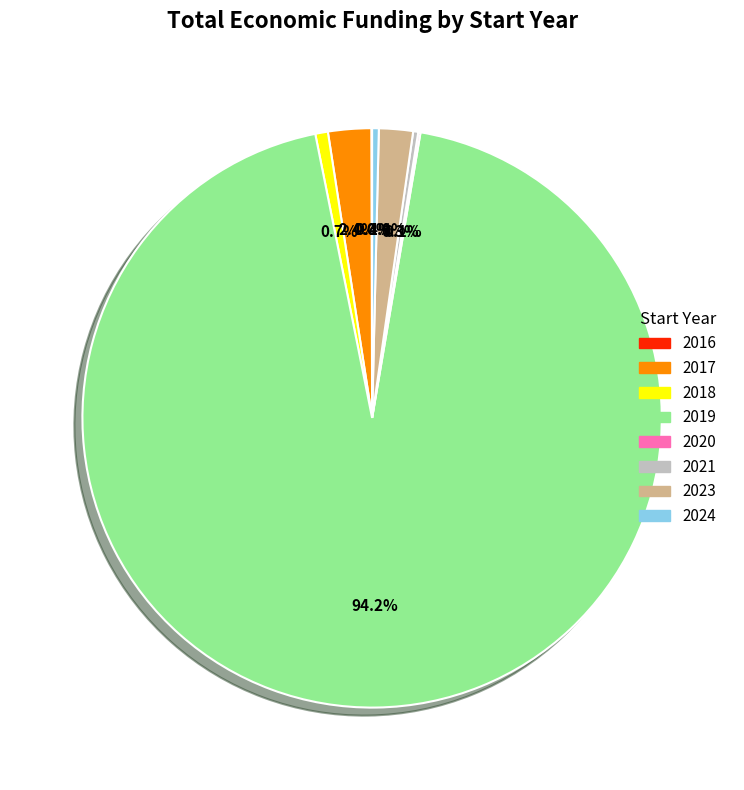

Is there any slice that represents more than half of the pie?

Yes